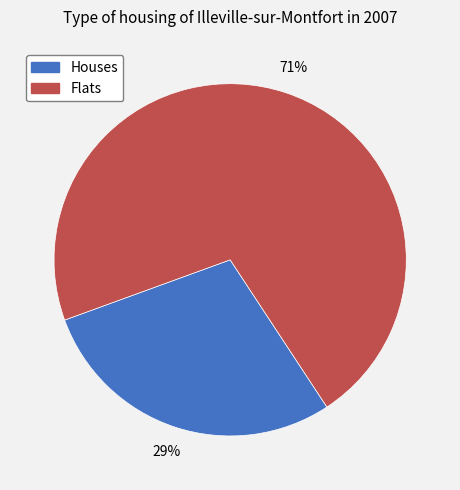

To the nearest percent, what percentage of the pie is Flats?

71%